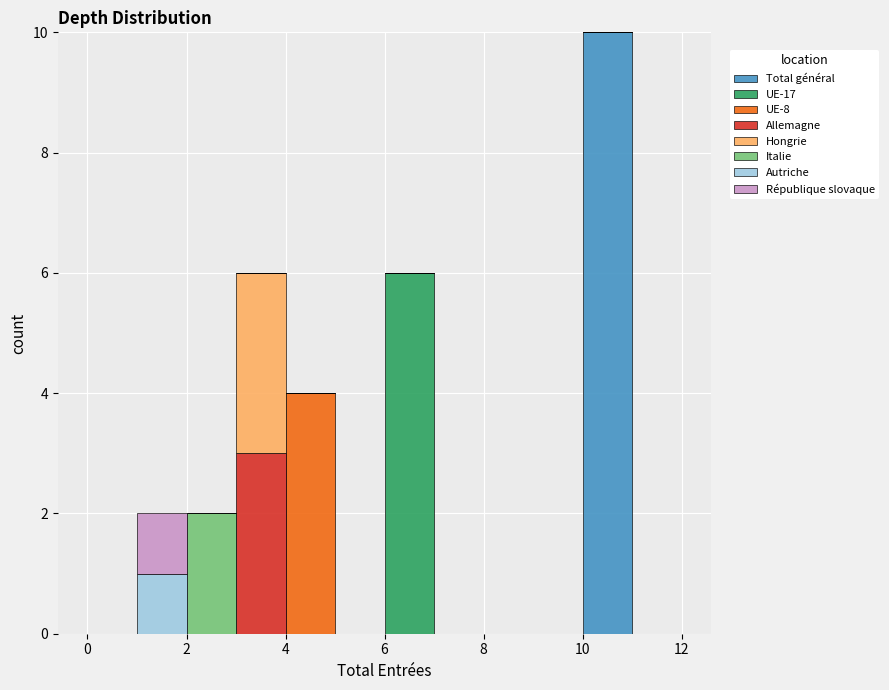

What is the total height of the stacked bar covering 2 to 3 on the x-axis? The values are not printed on the chart, so give them approximately, as read against the axis.

2